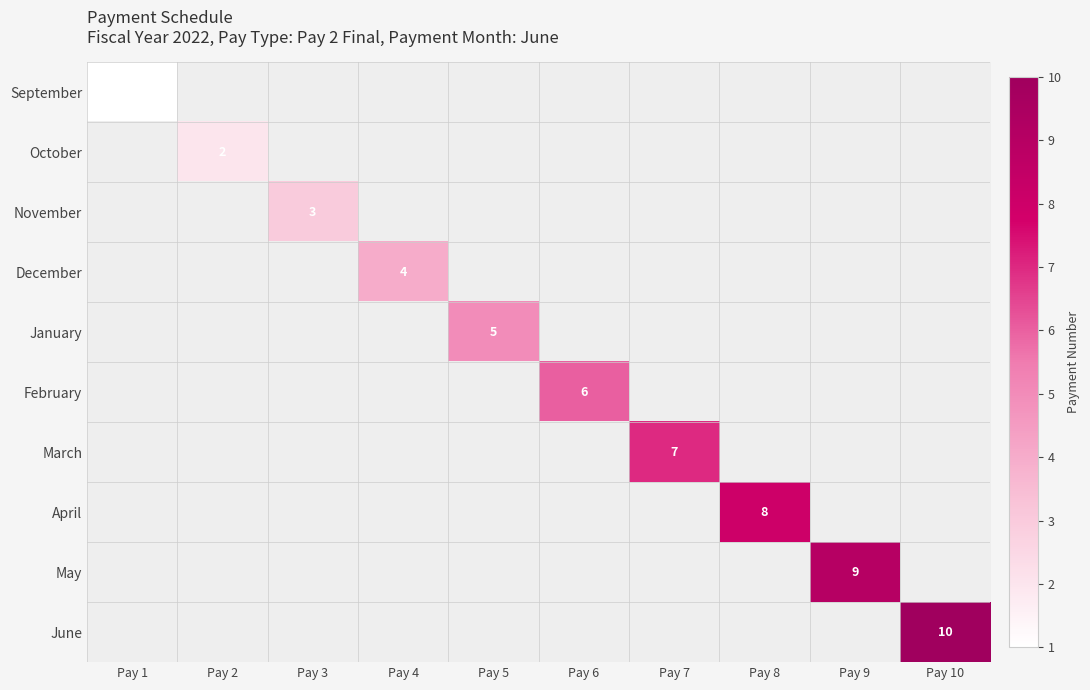

At which label is September closest to 1?

Pay 1